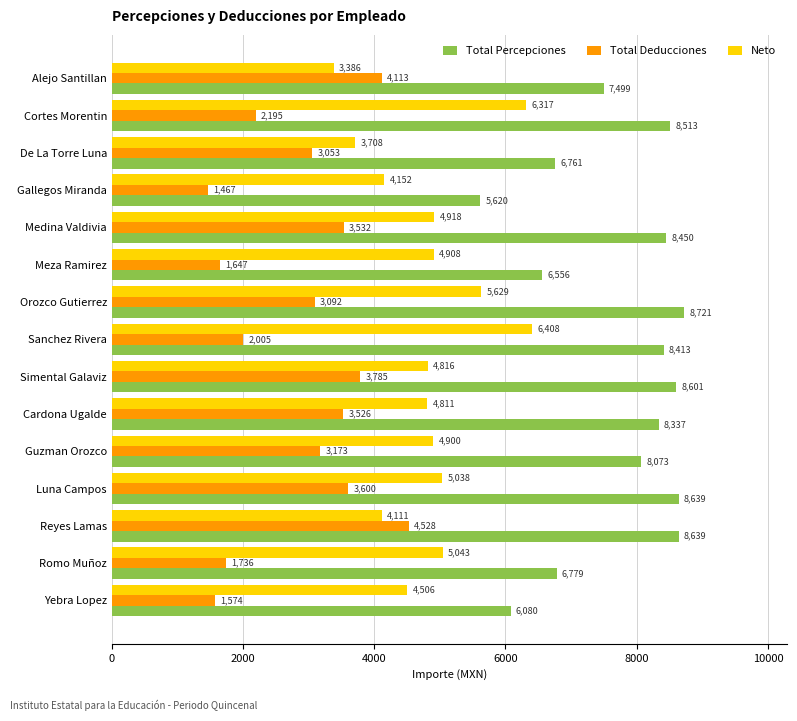

What is the smallest value displayed?

1467.3